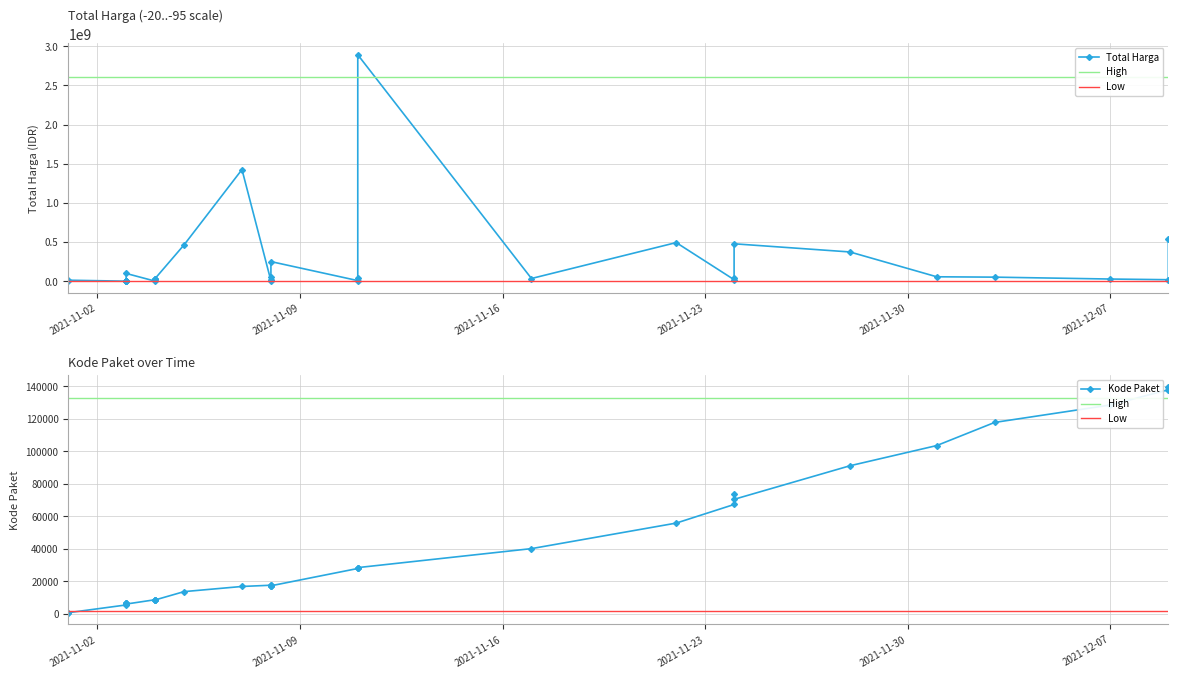

What is the difference between the maximum and minimum values in the Total Harga series?

2892044000